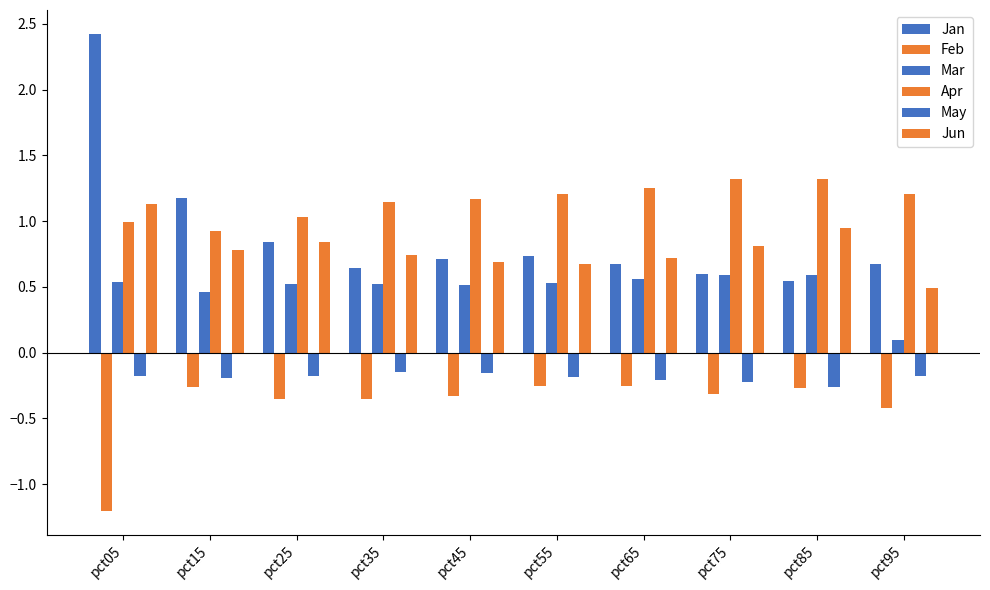

How many bars are there in each group?

6